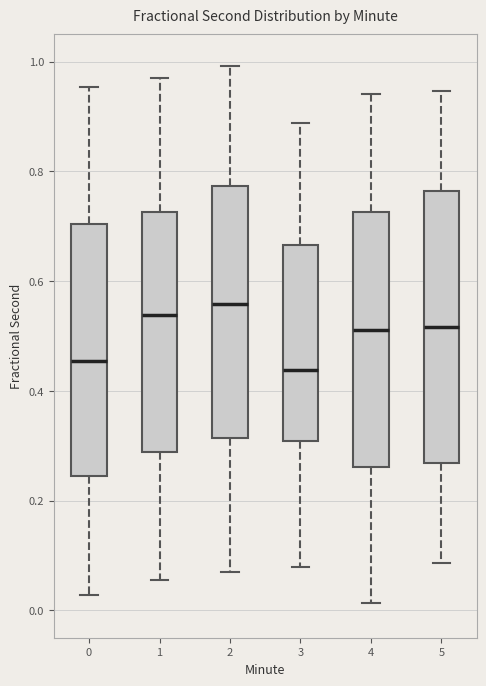

Comparing the boxes themselves (not the whiskers), which one is the tallest?

5